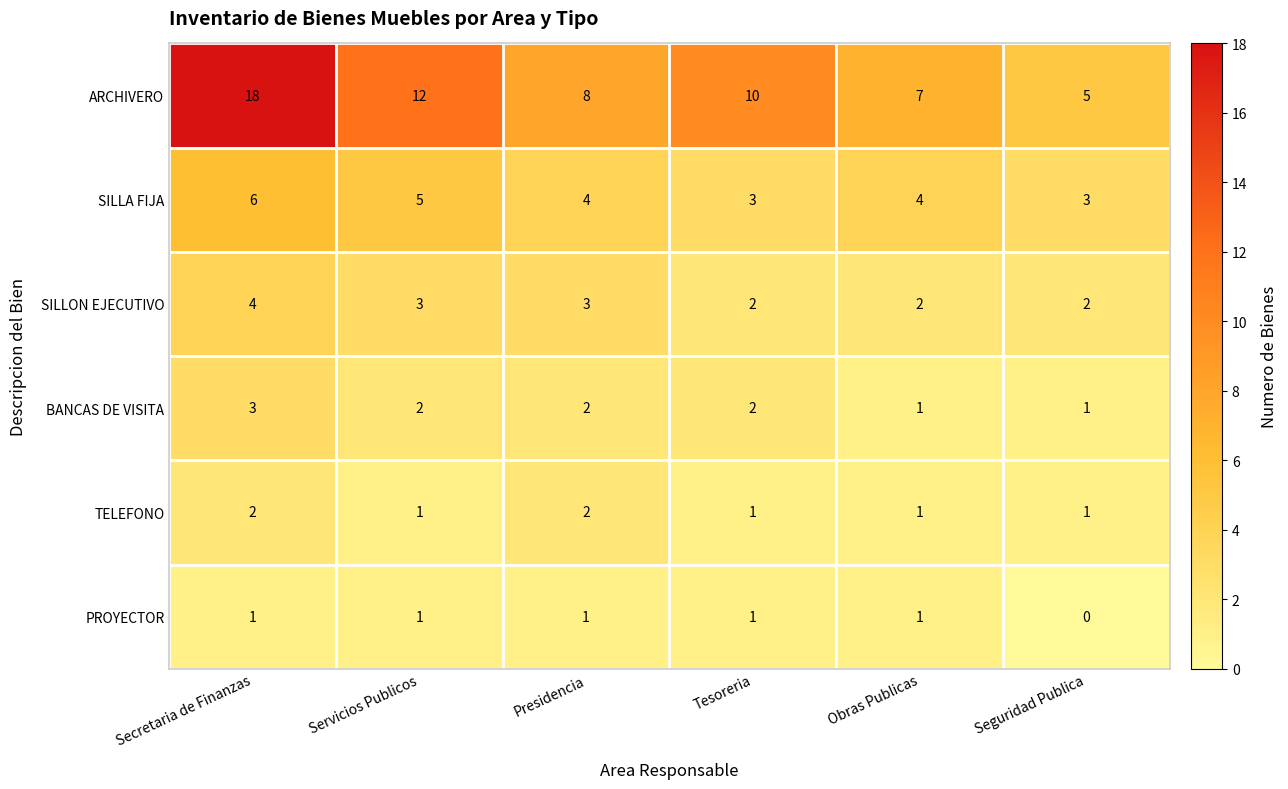

Rank the series at Secretaria de Finanzas from highest to lowest value.

ARCHIVERO, SILLA FIJA, SILLON EJECUTIVO, BANCAS DE VISITA, TELEFONO, PROYECTOR